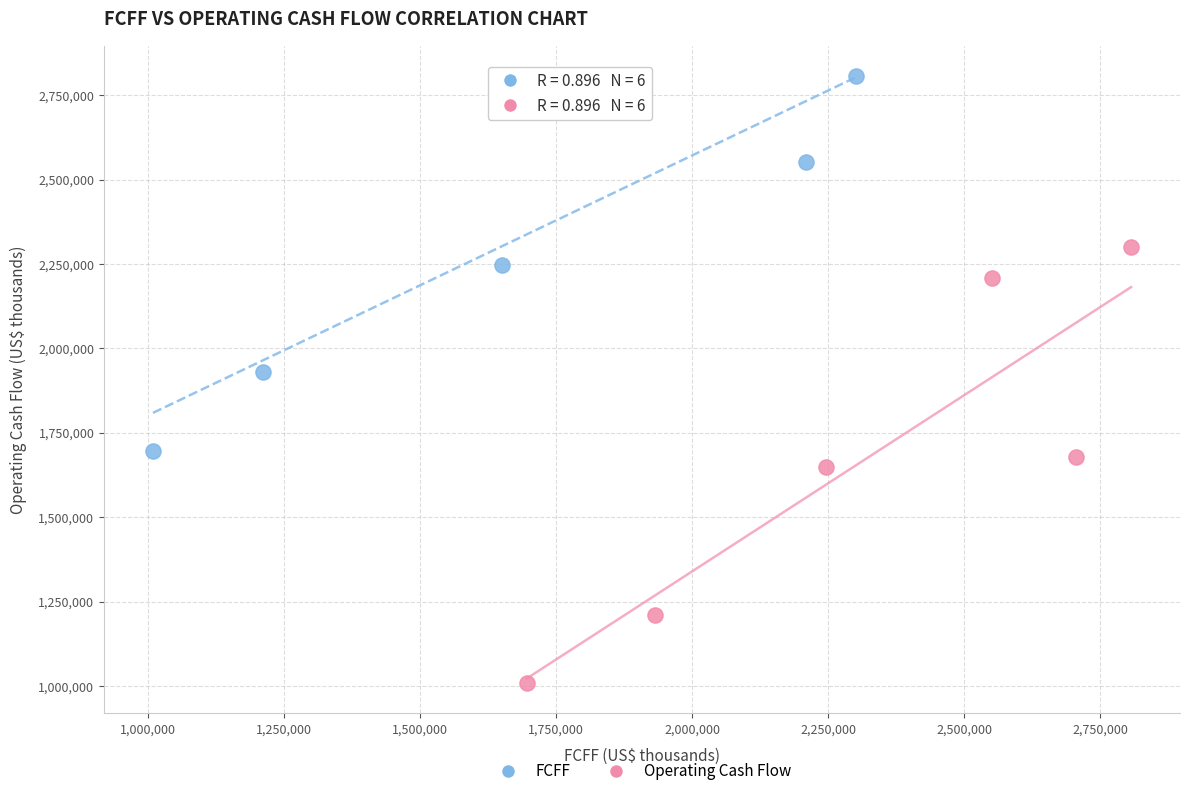

Which series reaches the maximum Y coordinate?

FCFF